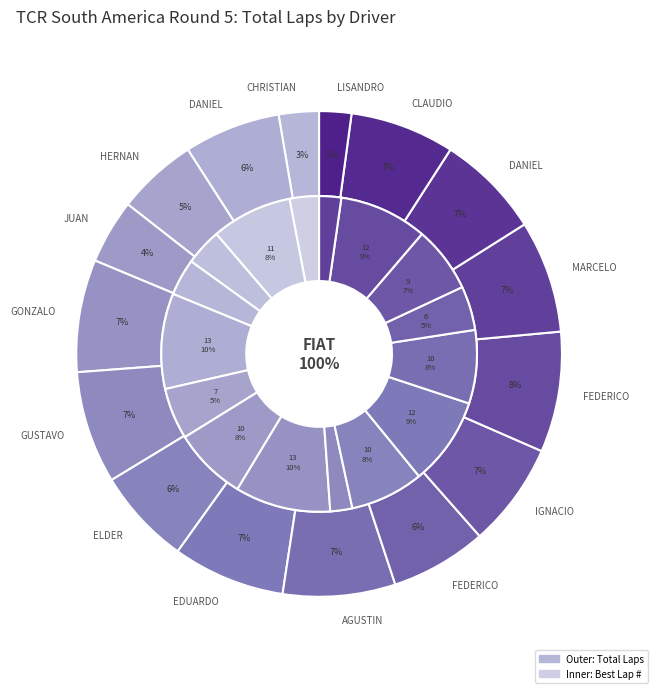

Which has a higher value, GUSTAVO FERNIGRINI or ELDER TASCA?

GUSTAVO FERNIGRINI